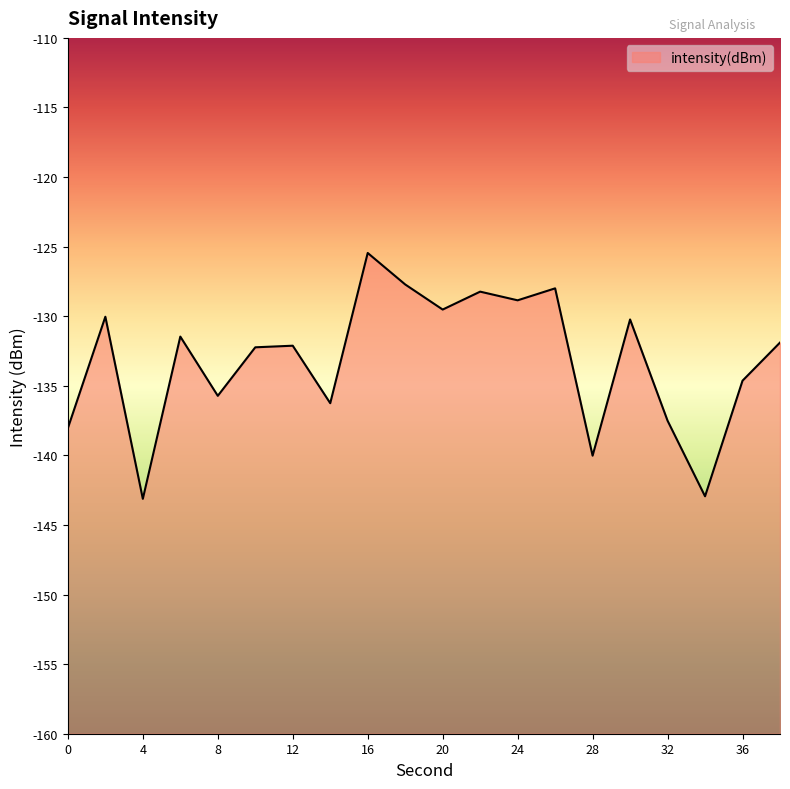

Rank the categories by value from highest to lowest.

16, 18, 26, 22, 24, 20, 2, 30, 6, 38, 12, 10, 36, 8, 14, 32, 0, 28, 34, 4